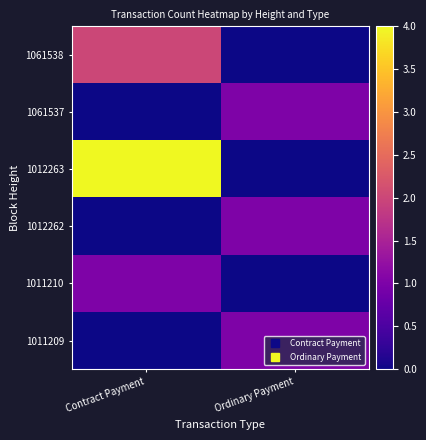

Reading left to right, transcribe all the data shown in this chart.

1061538: Contract Payment=2	Ordinary Payment=0
1061537: Contract Payment=0	Ordinary Payment=1
1012263: Contract Payment=4	Ordinary Payment=0
1012262: Contract Payment=0	Ordinary Payment=1
1011210: Contract Payment=1	Ordinary Payment=0
1011209: Contract Payment=0	Ordinary Payment=1